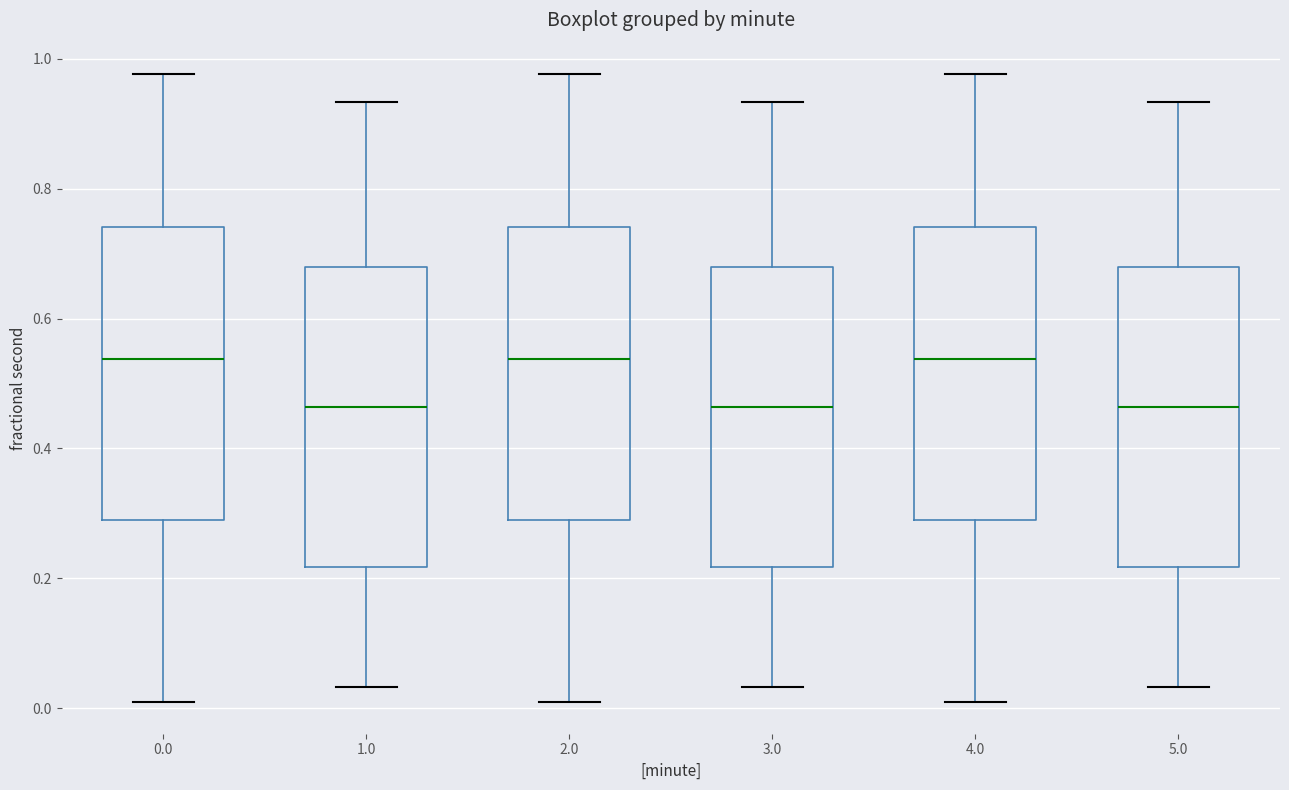

Where does the median line of the box at x = 1.0 sit on the y-axis? The values are not printed on the chart, so give them approximately, as read against the axis.

0.46